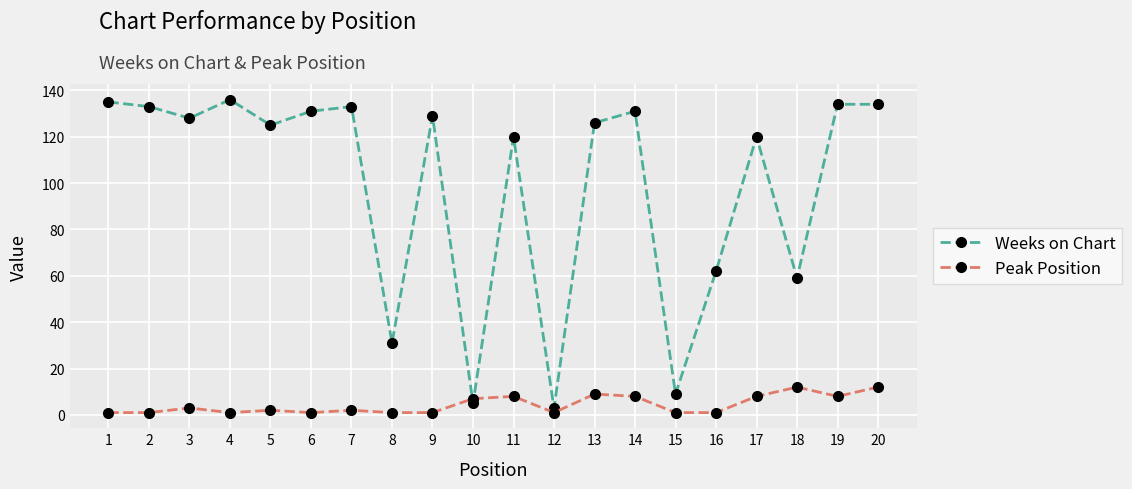

Between which two adjacent categories do Weeks on Chart and Peak Position first intersect?

9 and 10